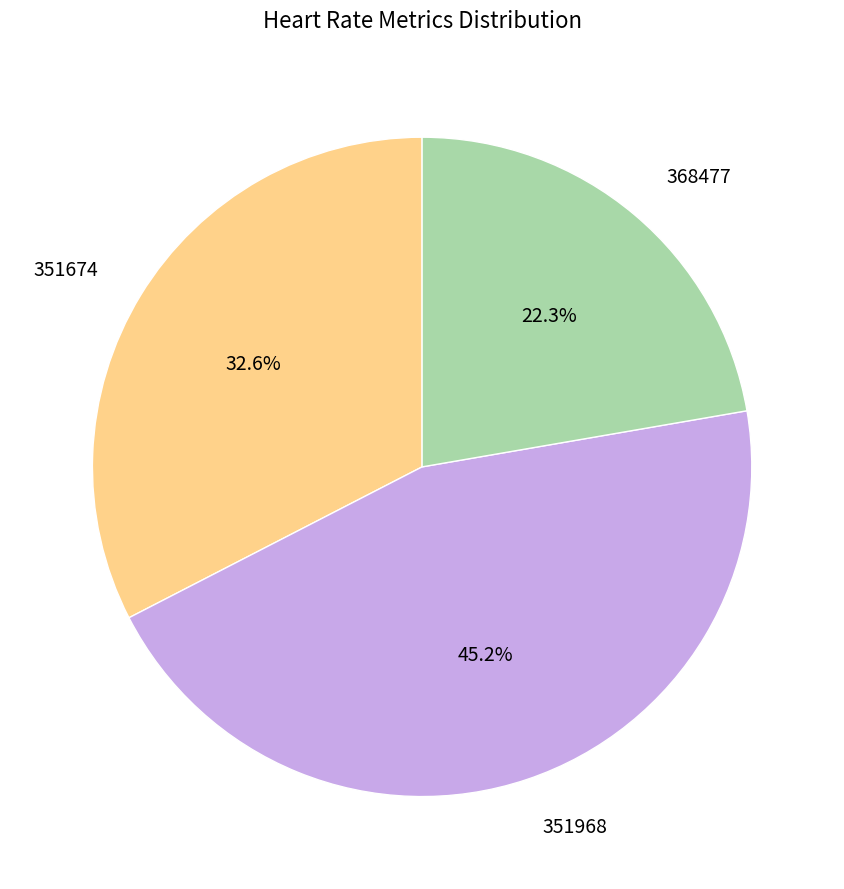

What is the smallest slice in the pie chart?

368477